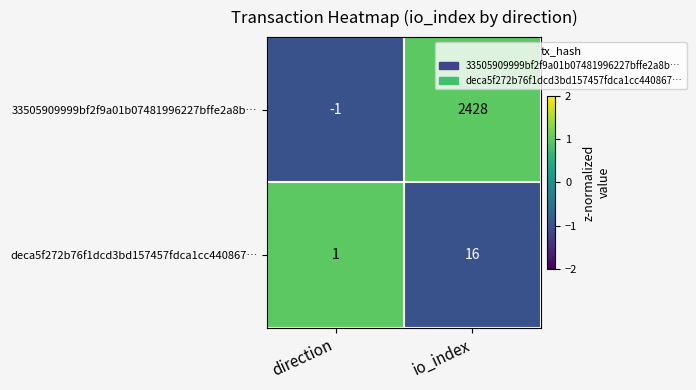

At io_index, list the series in order from smallest to largest.

deca5f272b76f1dcd3bd157457fdca1cc440867…, 33505909999bf2f9a01b07481996227bffe2a8b…